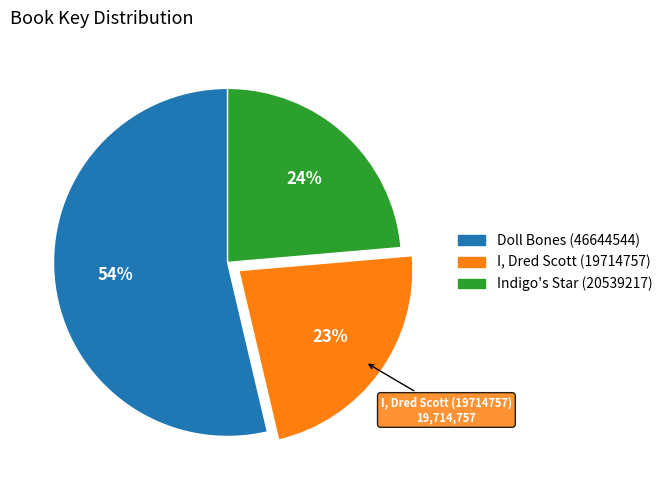

Is the sum of I, Dred Scott (19714757) and Indigo's Star (20539217) greater than half?

No